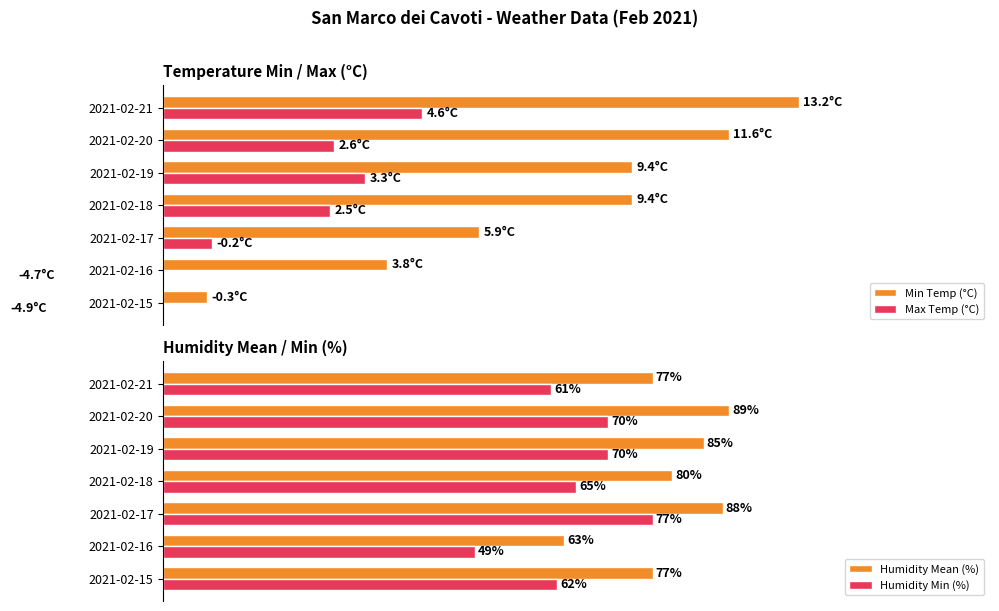

At how many categories does at least one series exceed 13?

7